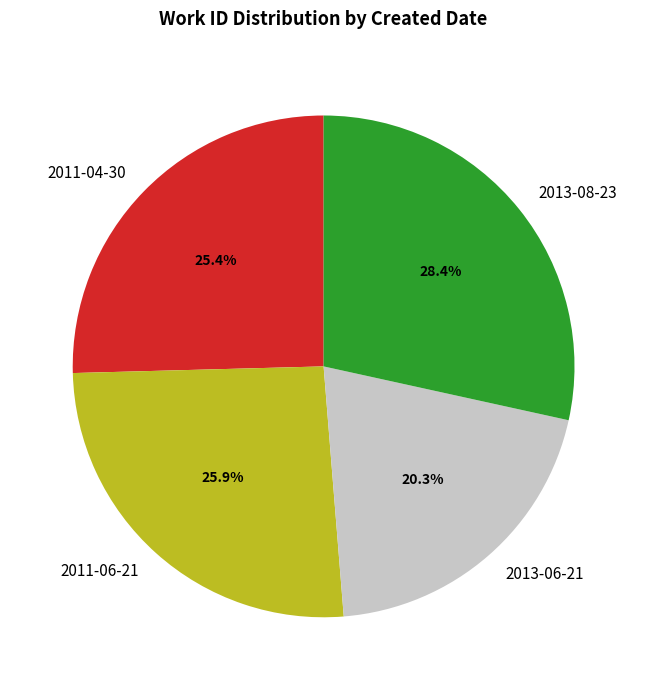

What portion of the pie excludes 2011-04-30?

74.6%